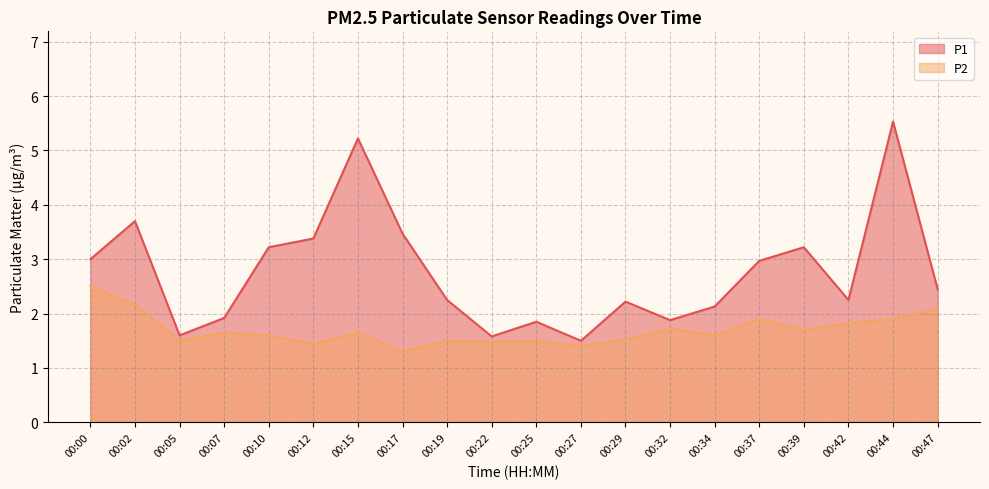

Where is the first local maximum for P1?

00:02